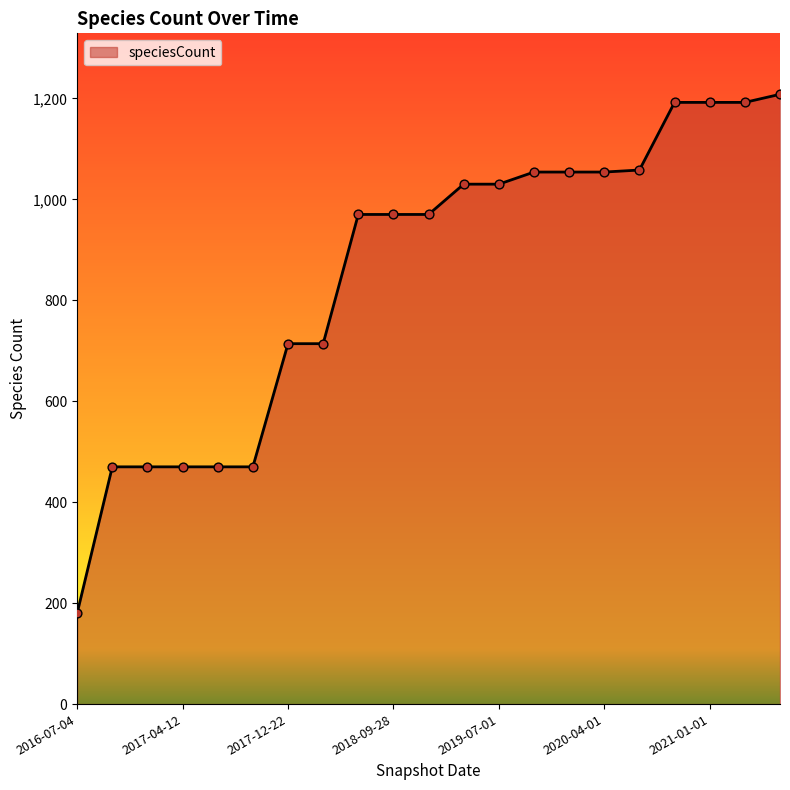

What is the difference between the maximum and minimum values?

1028